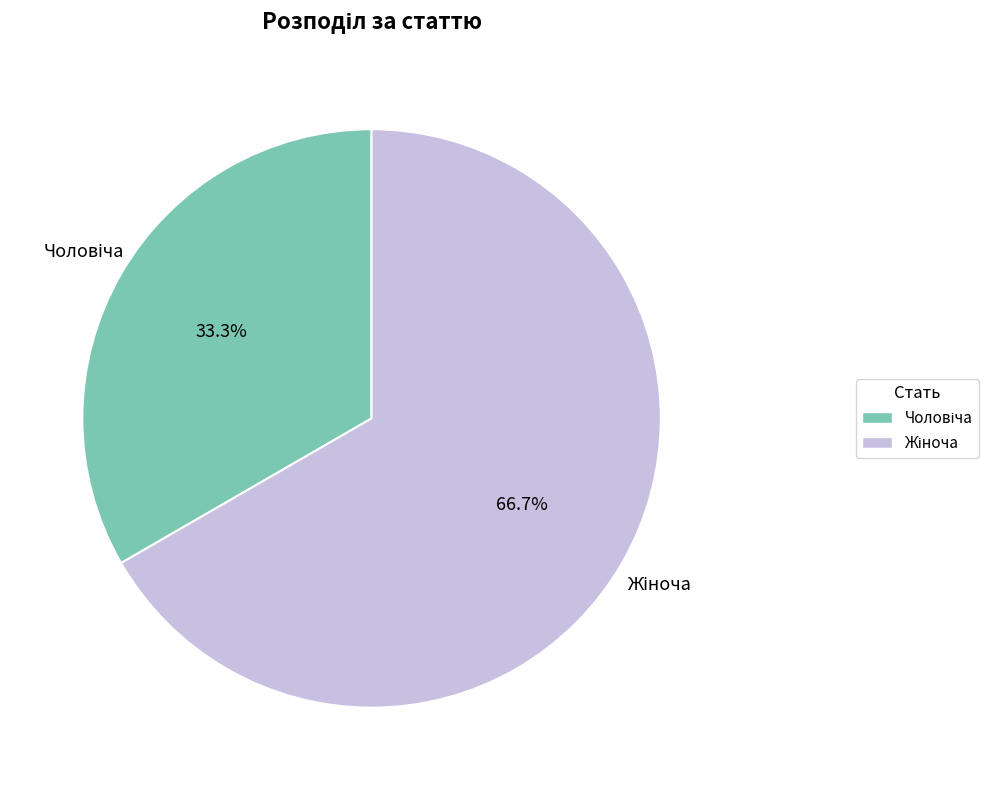

Is there any slice that represents more than half of the pie?

Yes